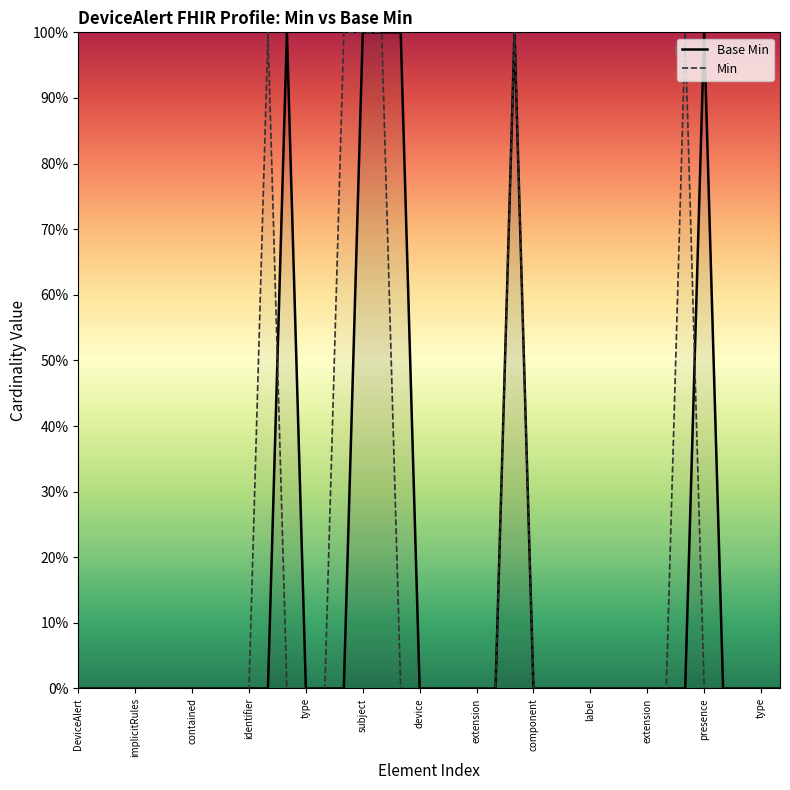

What are all the series names shown in the legend?

Base Min, Min